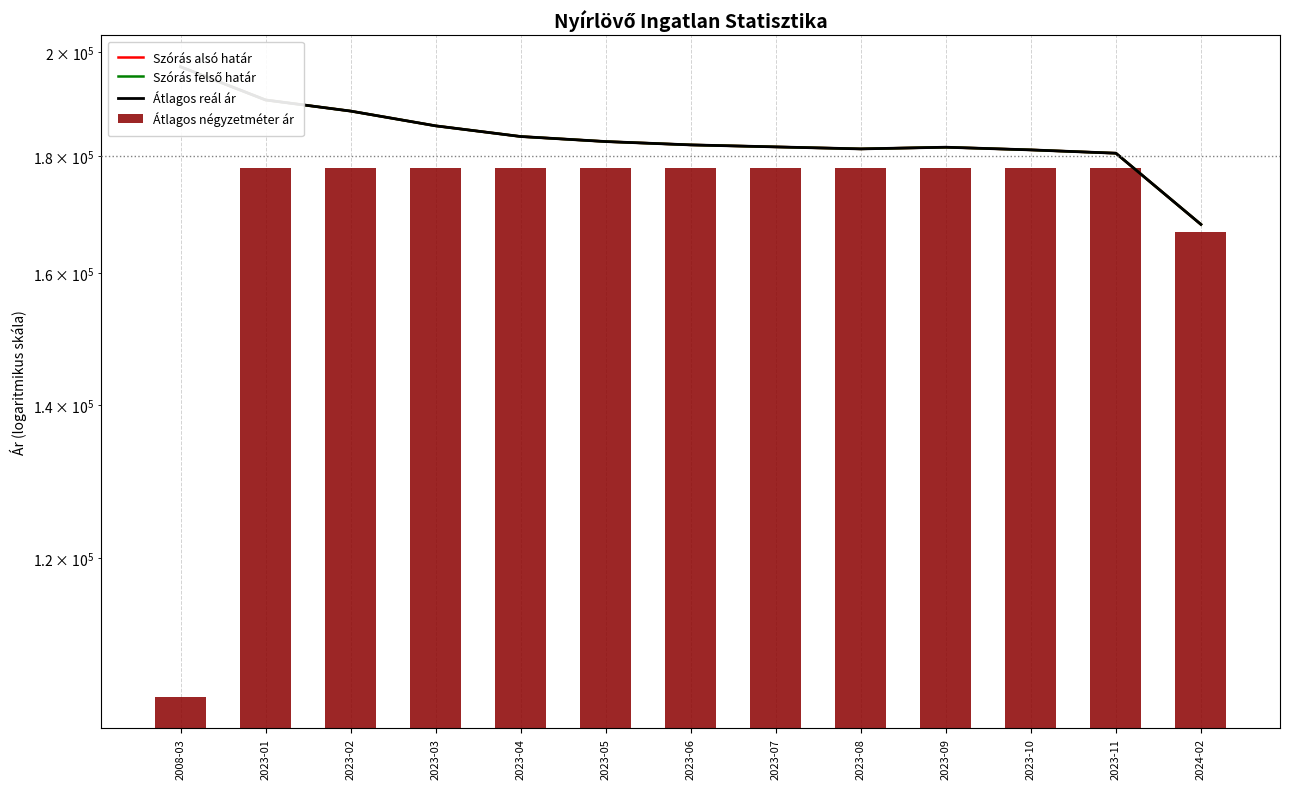

At 2023-10, list the series in order from smallest to largest.

Átlagos négyzetméter ár, Szórás alsó határ, Szórás felső határ, Átlagos reál ár